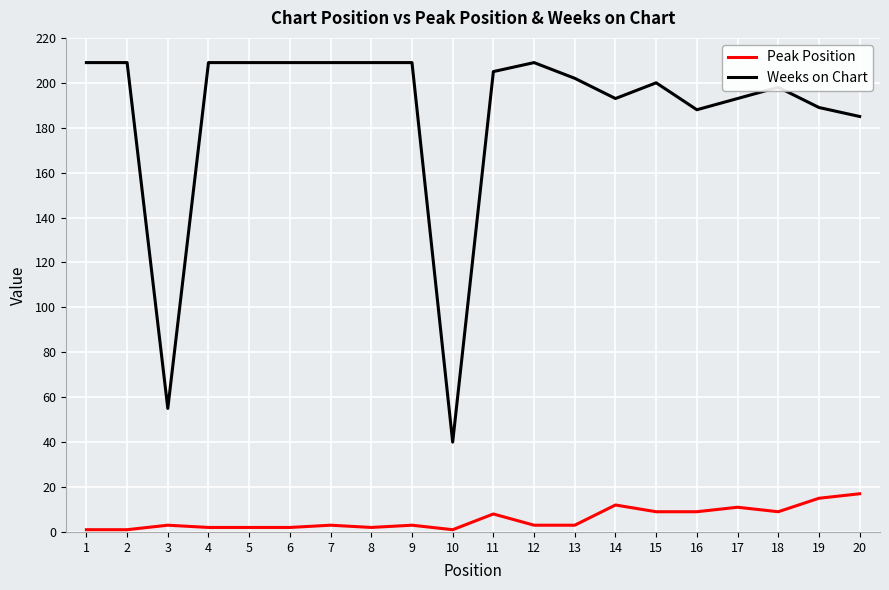

List the series in order of their overall mean, lowest first.

Peak Position, Weeks on Chart